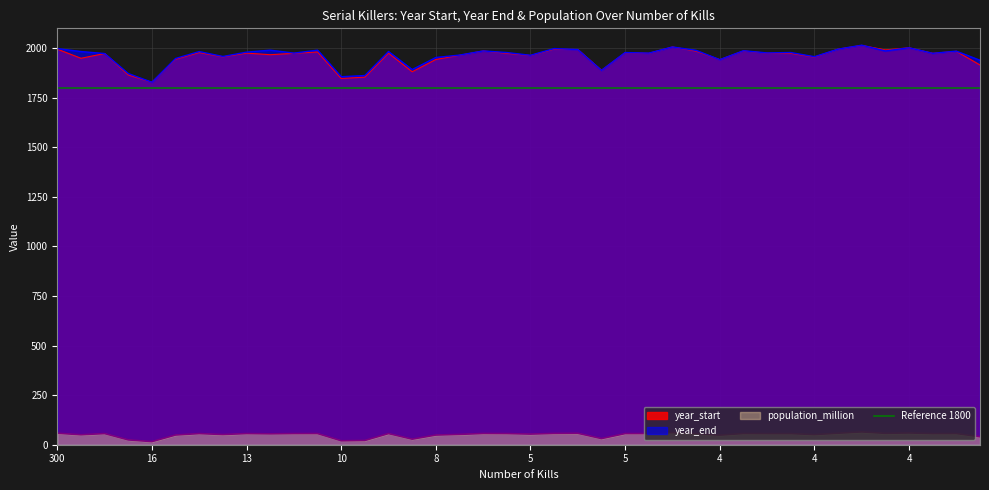

What is the value of the year_start point at the 25th from the left?

1963.0